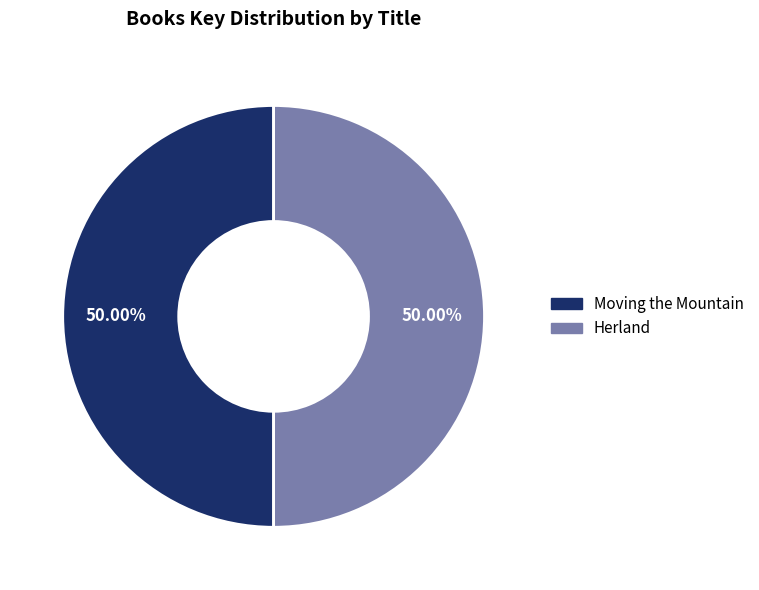

Is it true that Moving the Mountain is 38% of the pie?

False